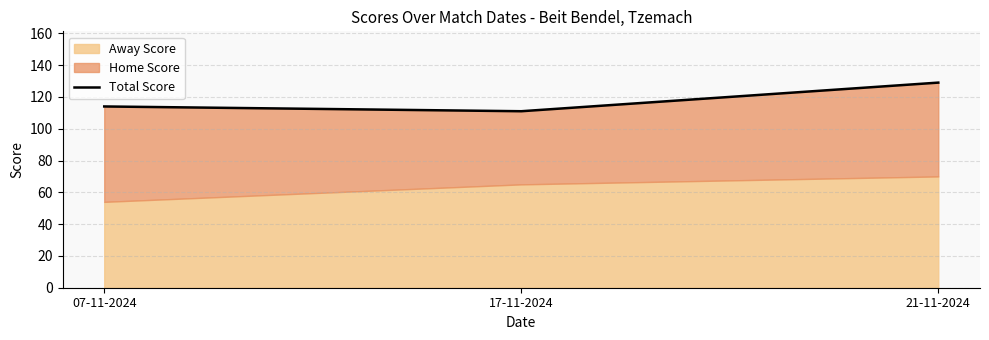

Approximately how many times larger is the value at 07-11-2024 compared to 21-11-2024?

0.9